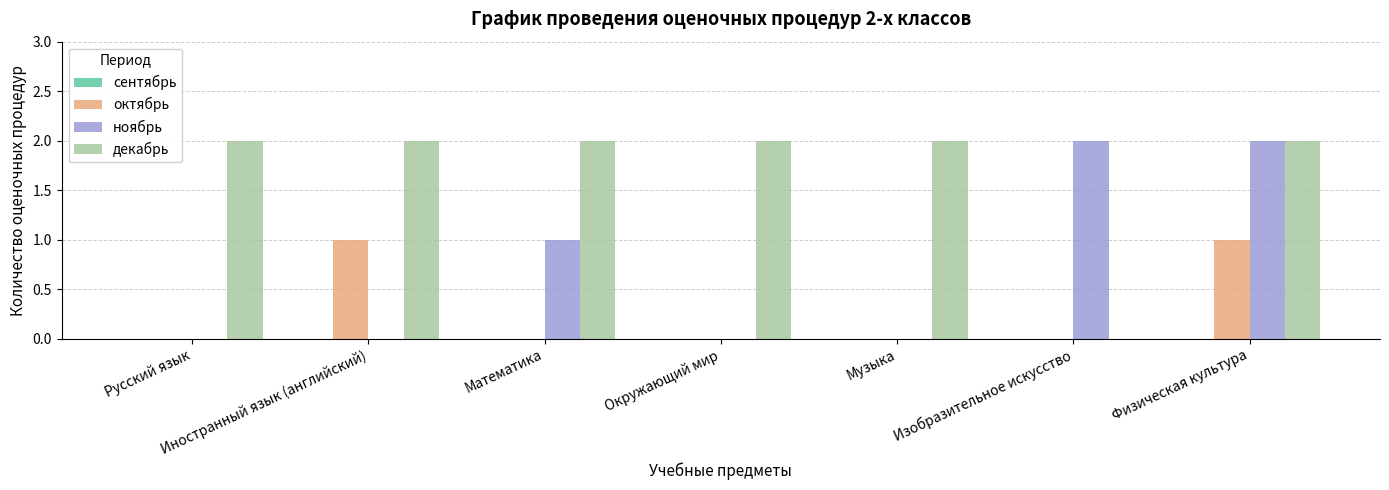

At which category is the sum across all series the highest?

Физическая культура